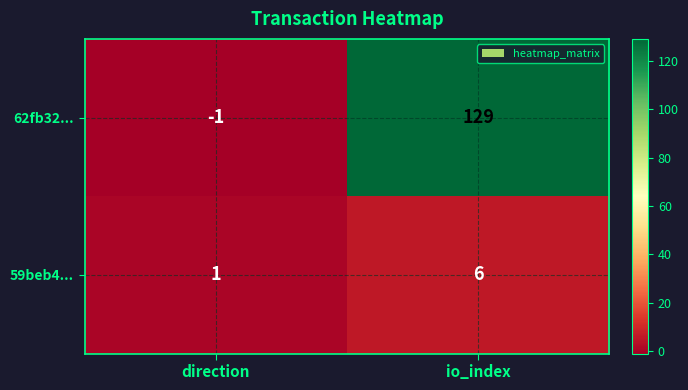

Reading left to right, extract all data points from this chart.

62fb32...: direction=-1	io_index=129
59beb4...: direction=1	io_index=6